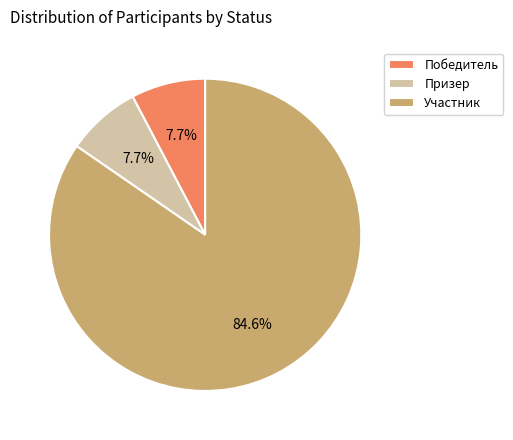

Is it true that Победитель is 17% of the pie?

False